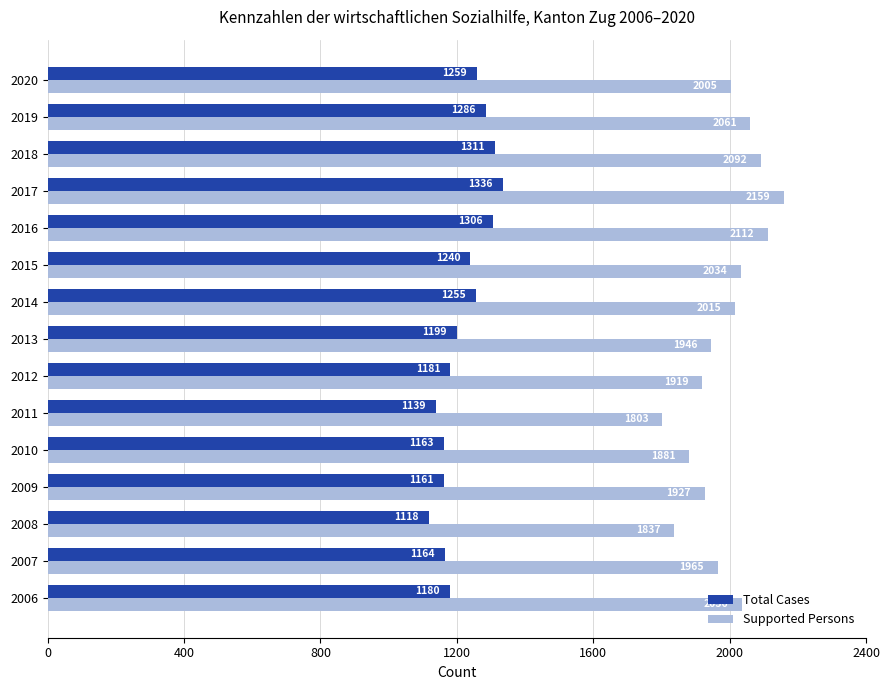

Between 2006 and 2017, which series saw the biggest shift?

Total Cases